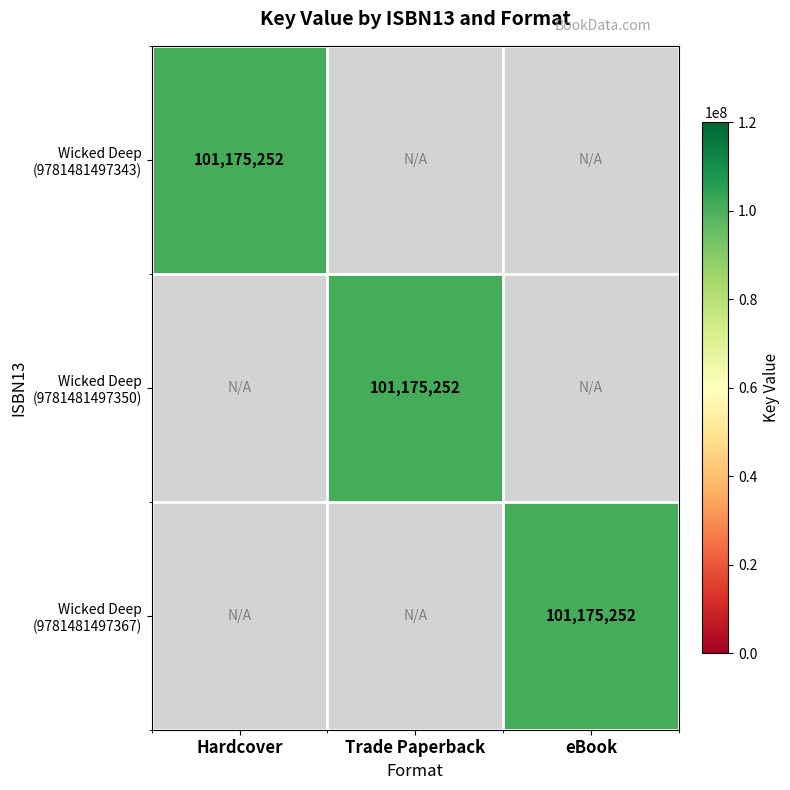

Between eBook and Hardcover, which is larger?

Hardcover